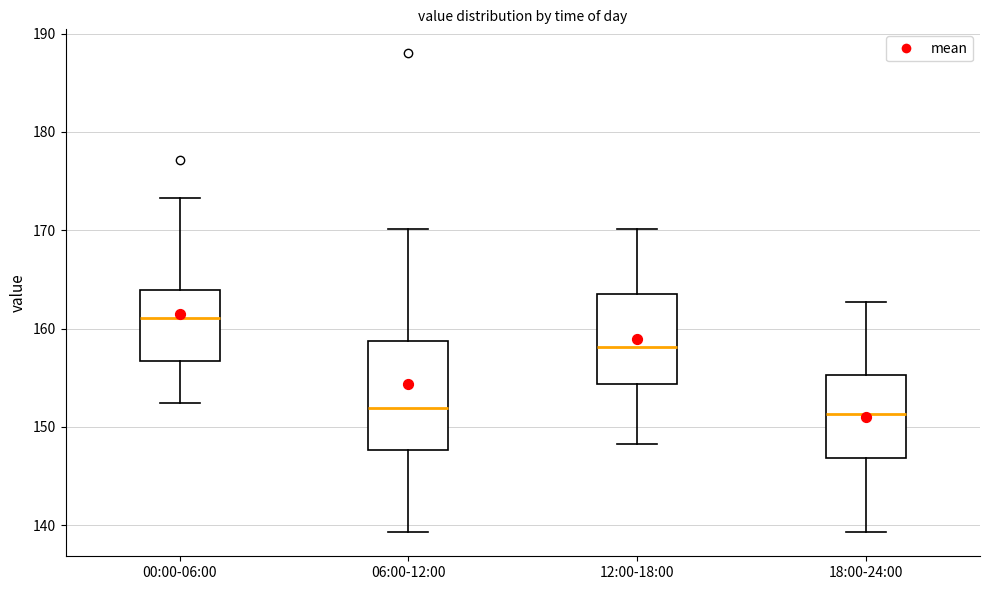

Where is the upper edge of the box for 18:00-24:00 on the y-axis? The values are not printed on the chart, so give them approximately, as read against the axis.

155